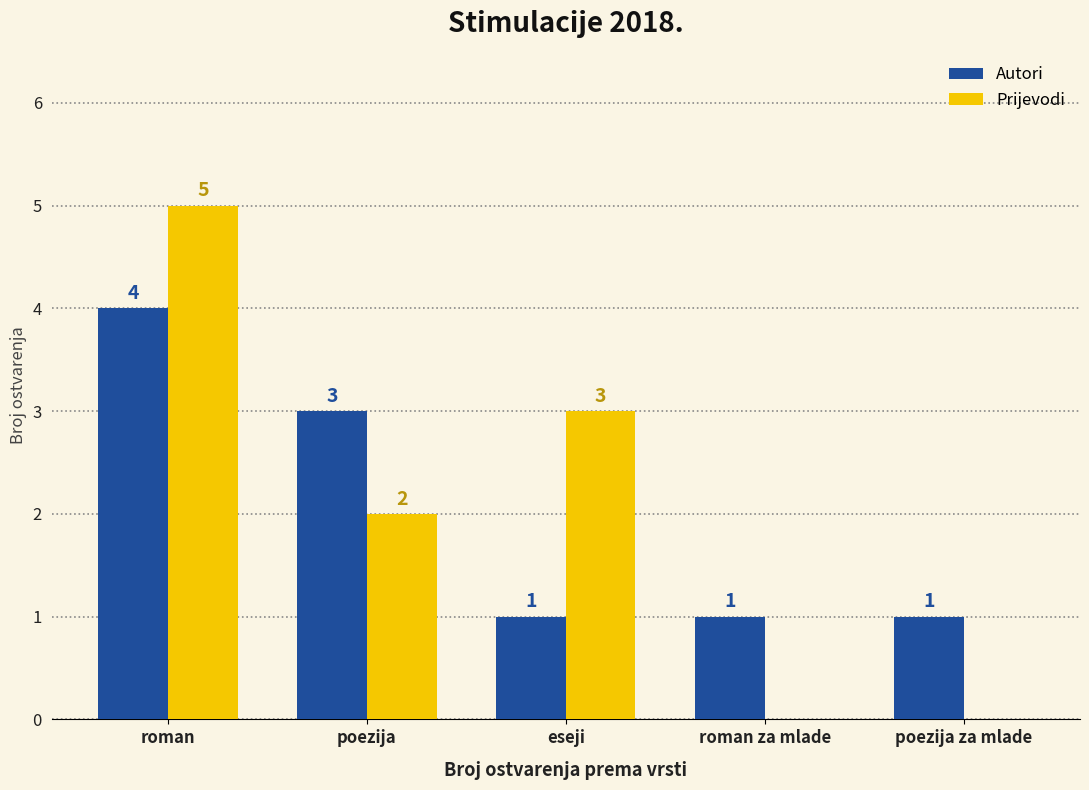

How many Autori values are between 1 and 3?

4